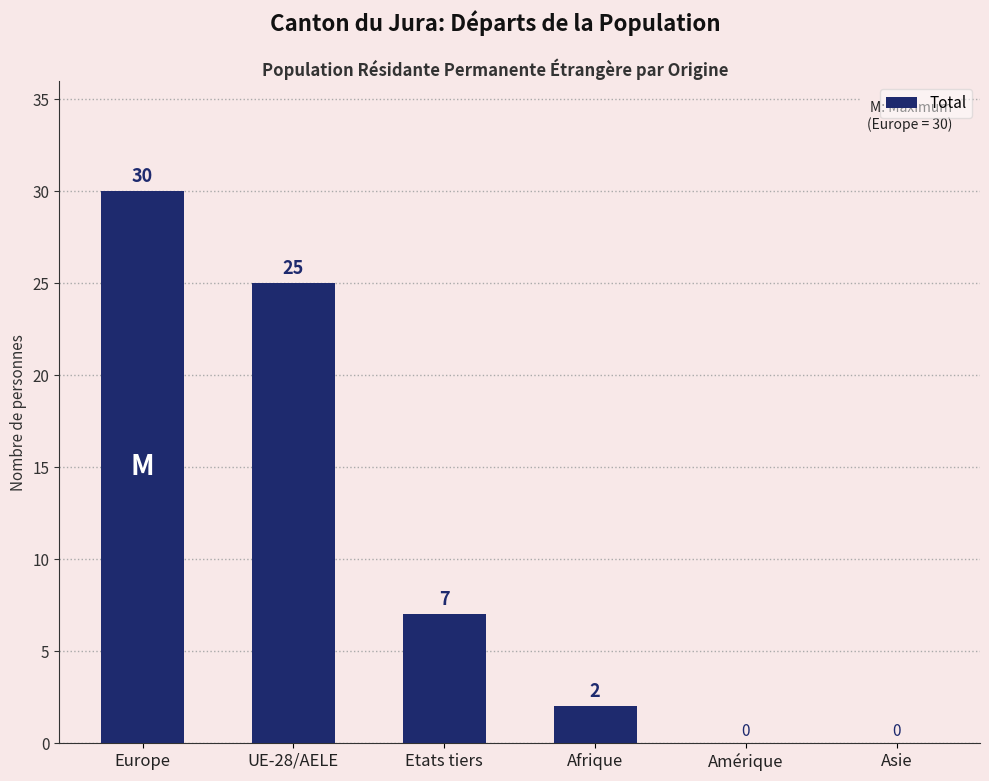

Is it true that the value at Europe is 30?

True